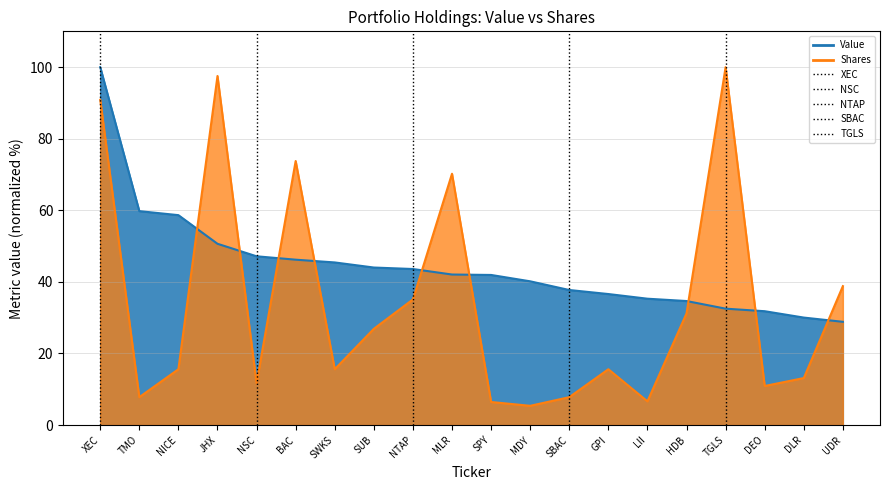

At which label is Value closest to 64?

TMO